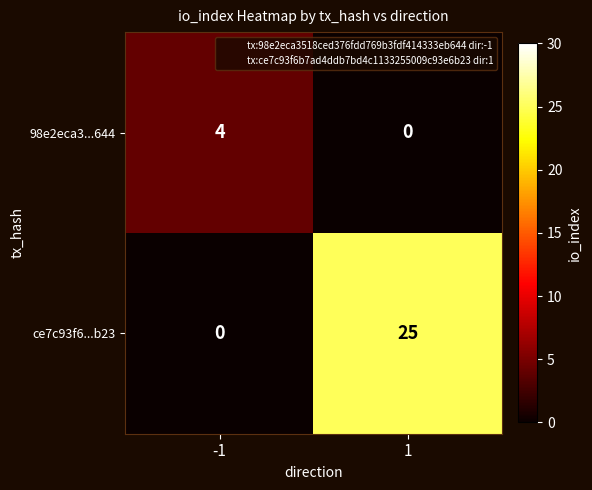

Reading right to left, list all the values displayed in this chart.

98e2eca3...644: 0	4
ce7c93f6...b23: 25	0